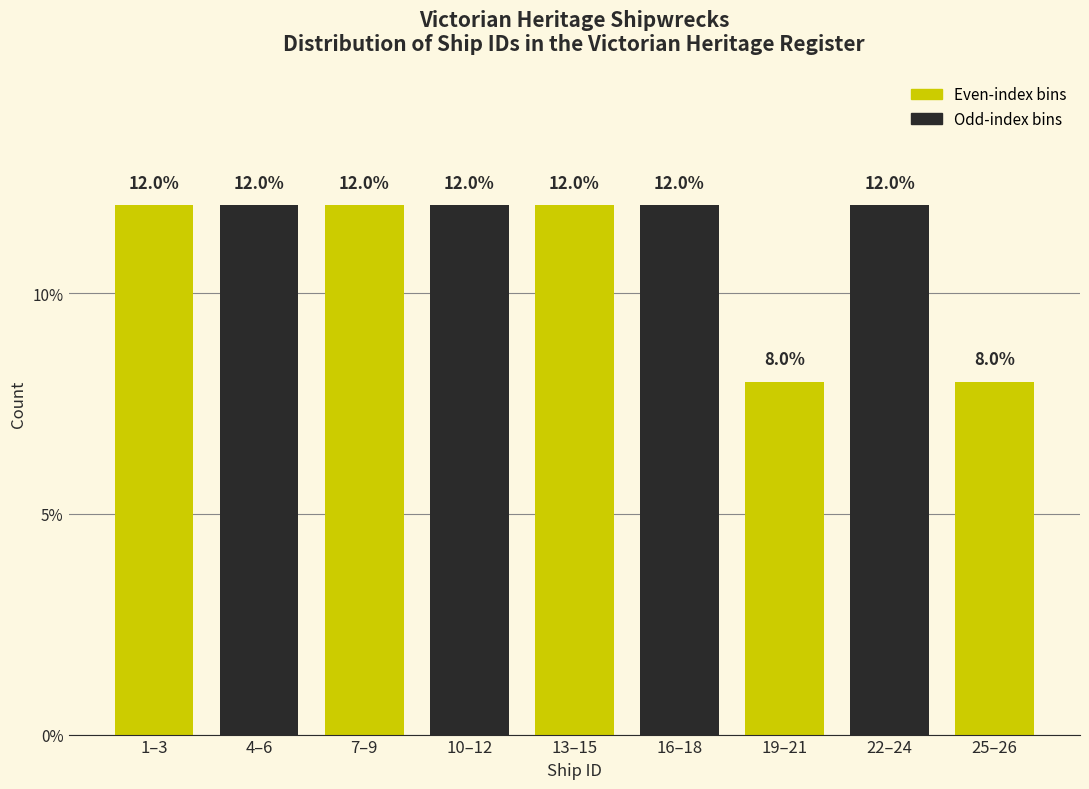

Reading right to left, list all the values displayed in this chart.

25–26=8	22–24=12	19–21=8	16–18=12	13–15=12	10–12=12	7–9=12	4–6=12	1–3=12